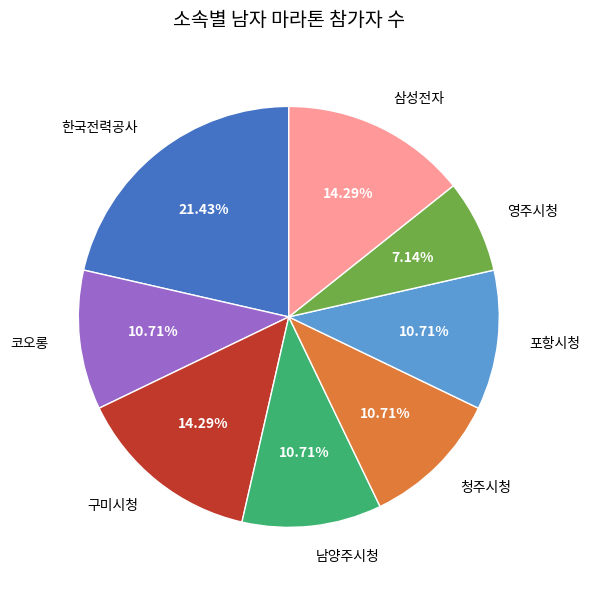

What is the largest slice in the pie chart?

한국전력공사